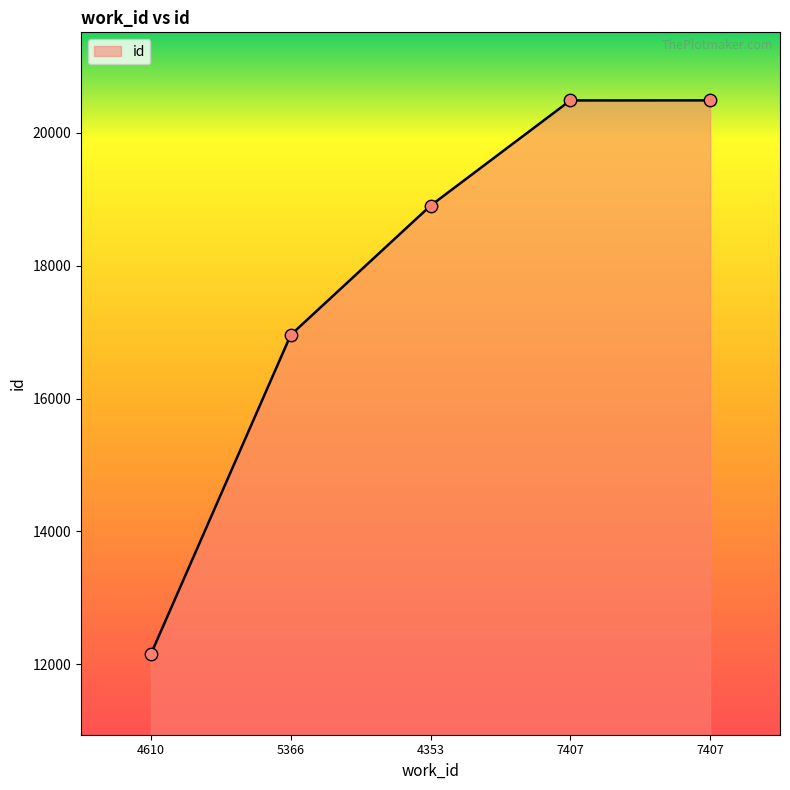

Which has a higher value, 4610 or 4353?

4353